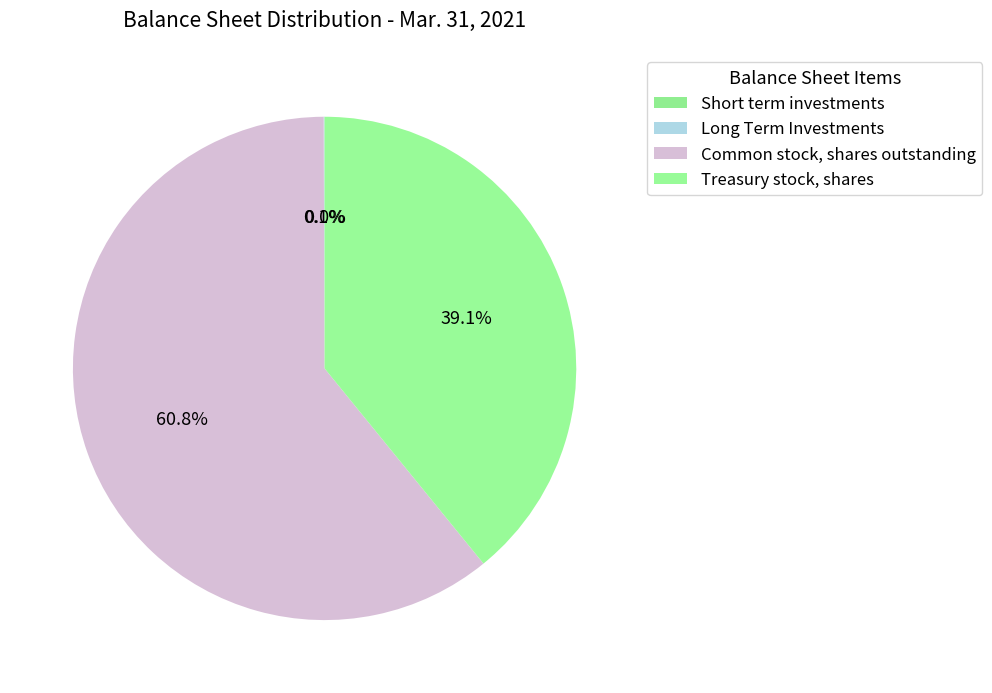

Which slice is the largest?

Common stock, shares outstanding